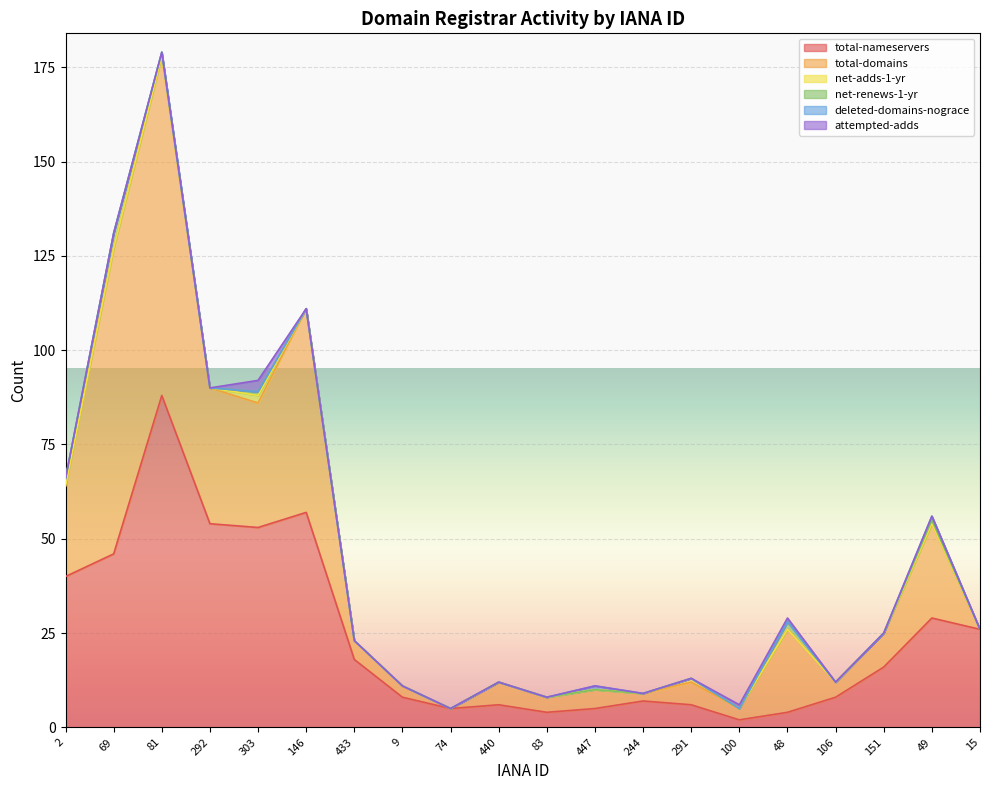

What position from the right is 106?

4